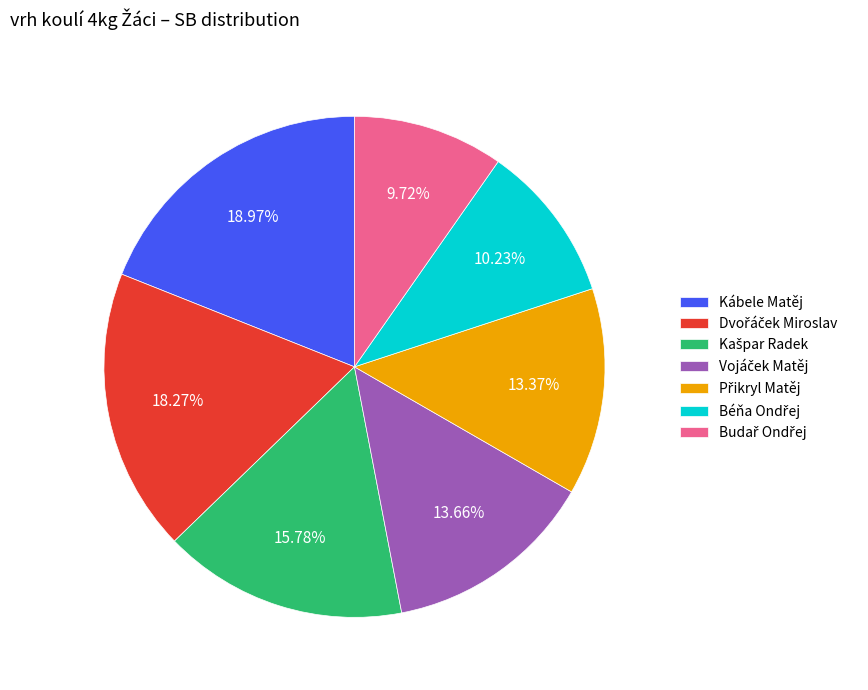

Is there any slice that represents more than half of the pie?

No